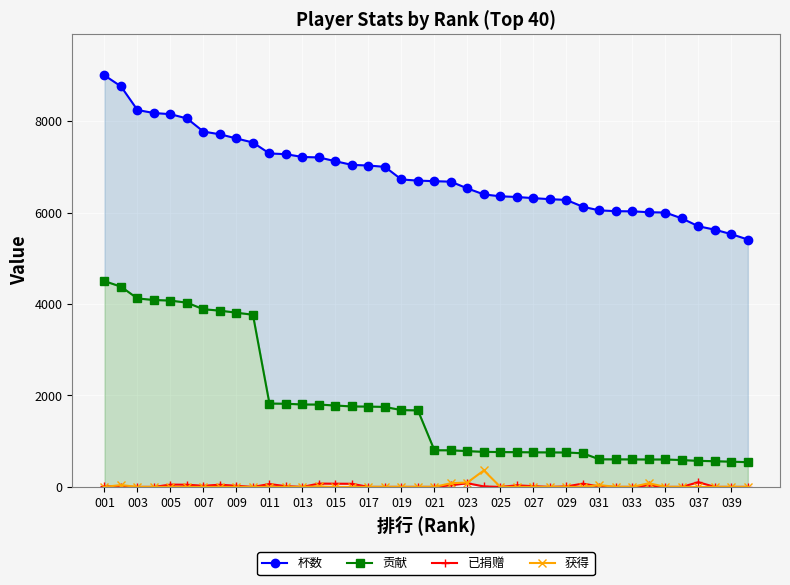

Which series has the widest spread of values?

贡献